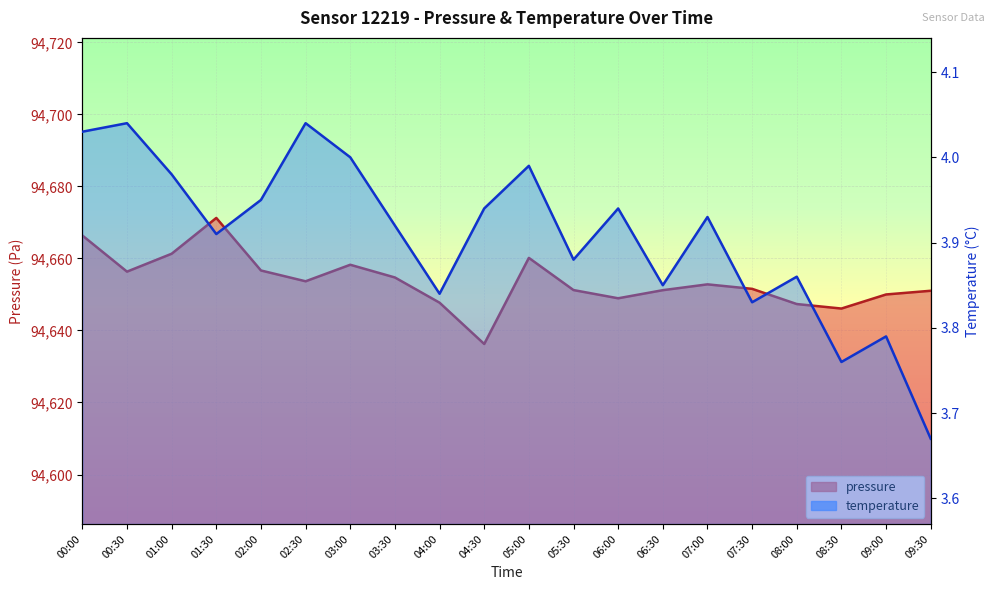

What is the label of the 7th point from the right?

06:30